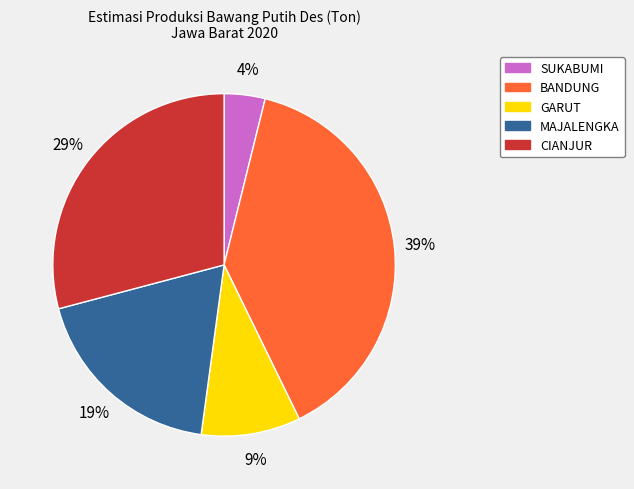

Which has a higher value, CIANJUR or GARUT?

CIANJUR